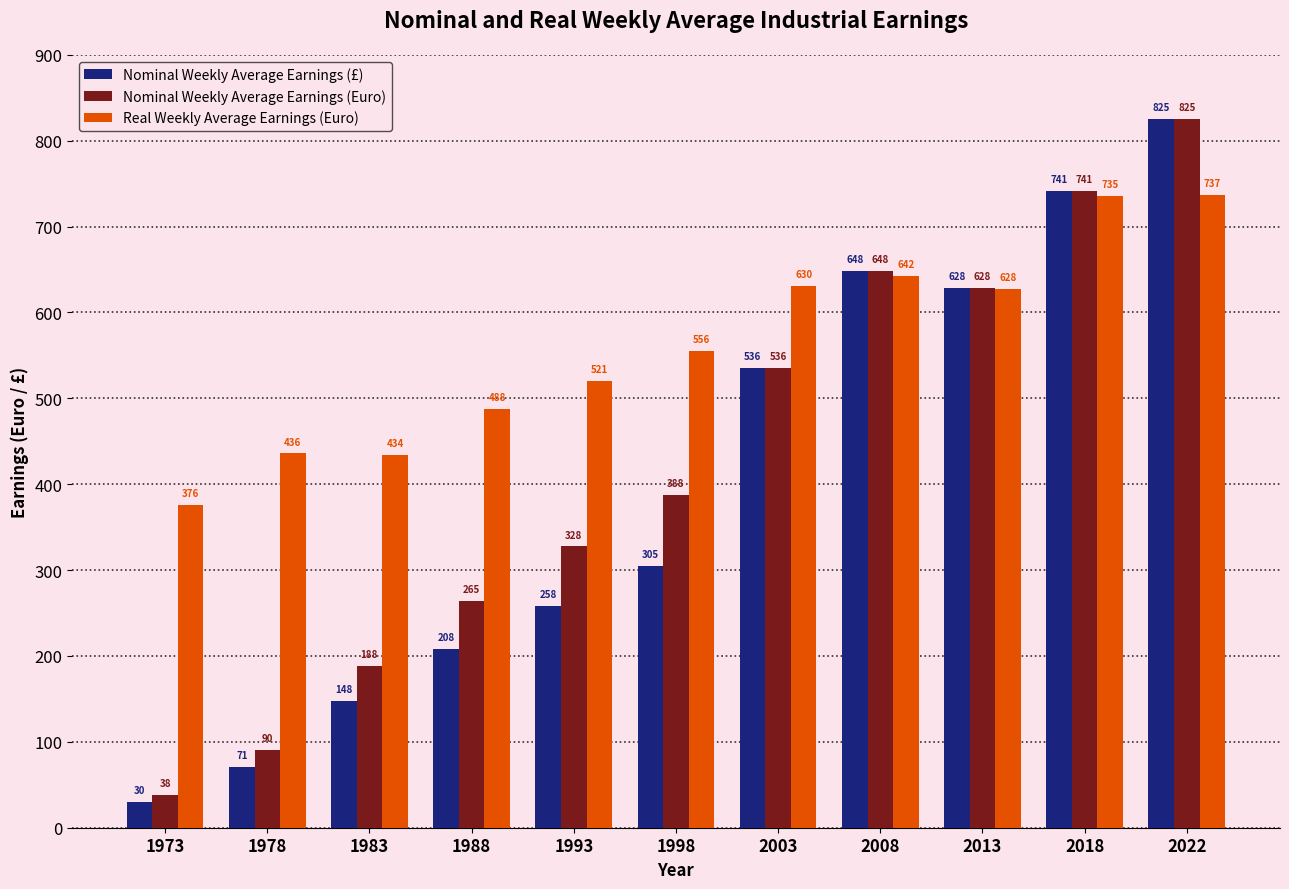

What value does the Nominal Weekly Average Earnings (£) series have at 1978?

71.2